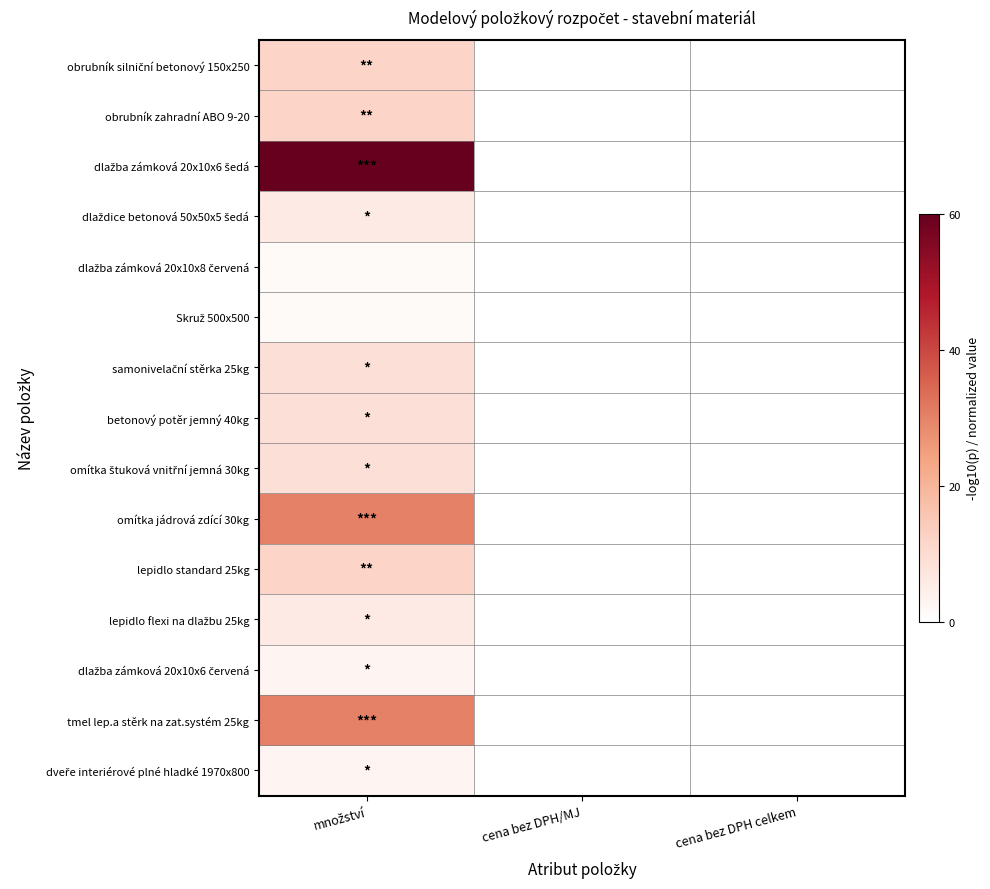

Which series changed the most between množství and cena bez DPH celkem?

dlažba zámková 20x10x6 šedá